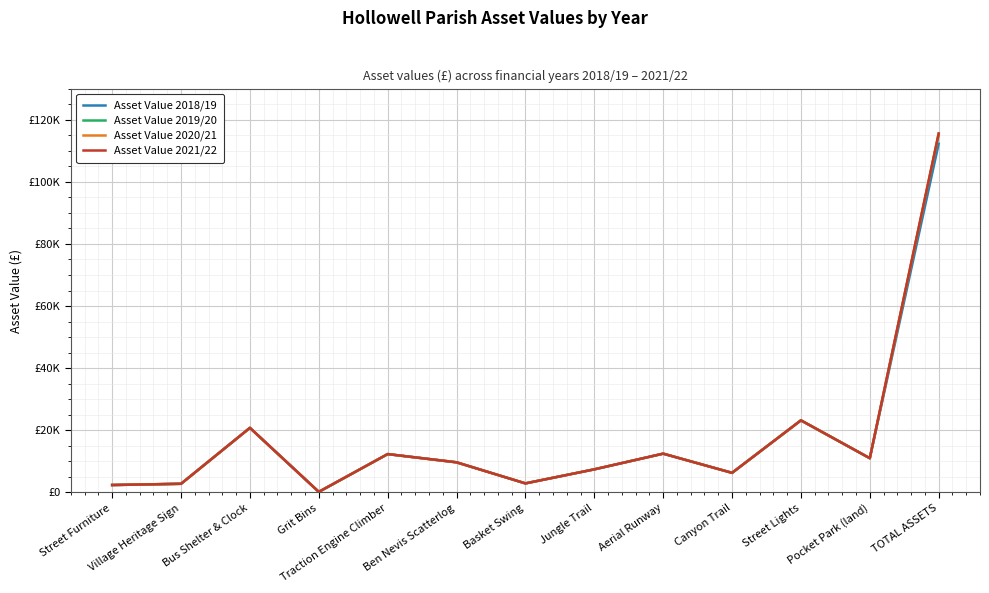

Does the chart display data point markers on the line(s)?

No